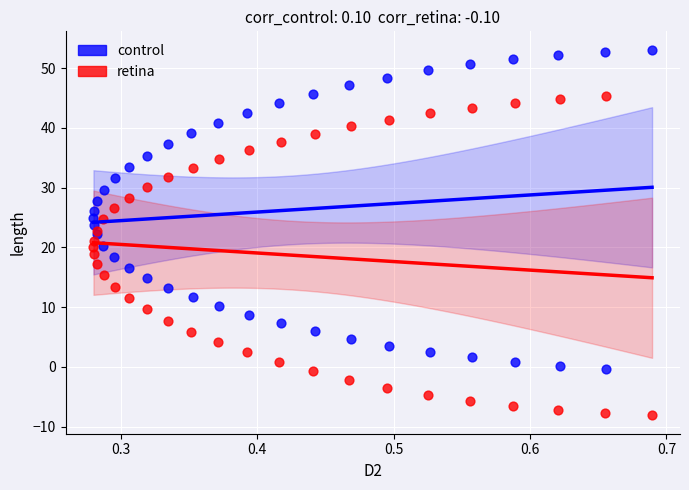

What are all the series names shown in the legend?

control, retina